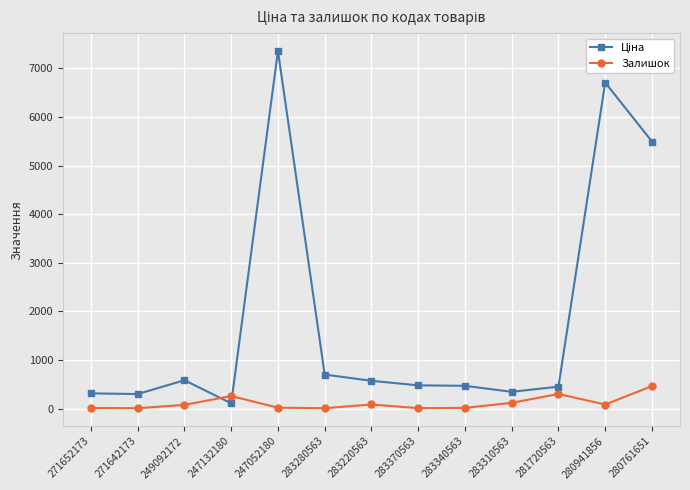

At which category is the sum across all series the highest?

247052180